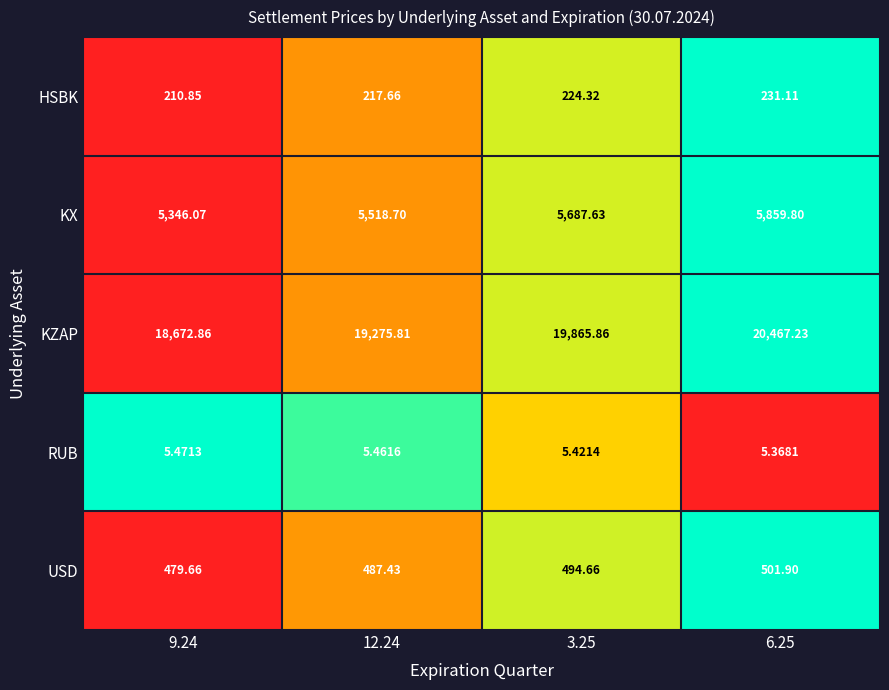

What is the difference between the highest and lowest values at 12.24?

19270.3